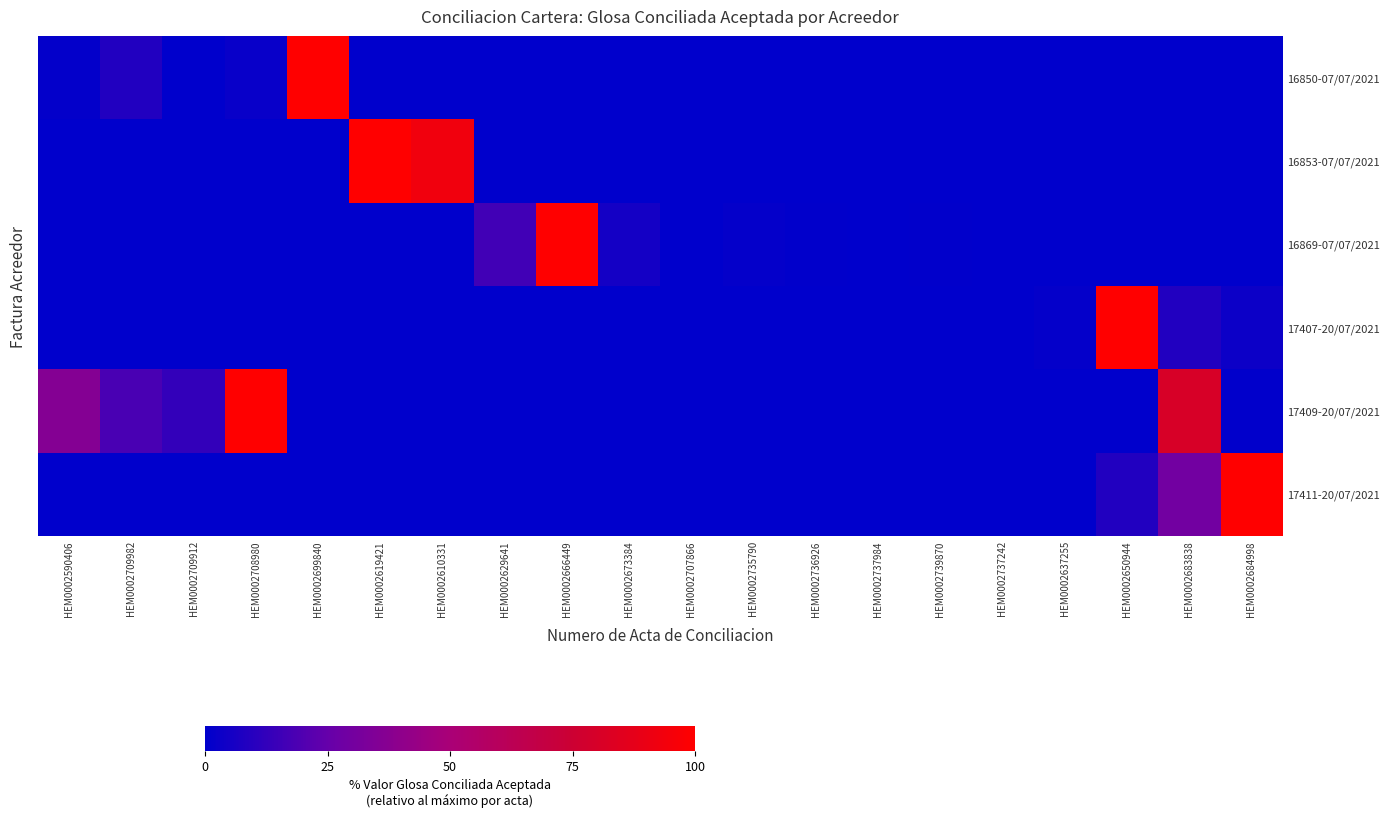

Between HEM0002737984 and HEM0002709982, which is larger?

HEM0002709982